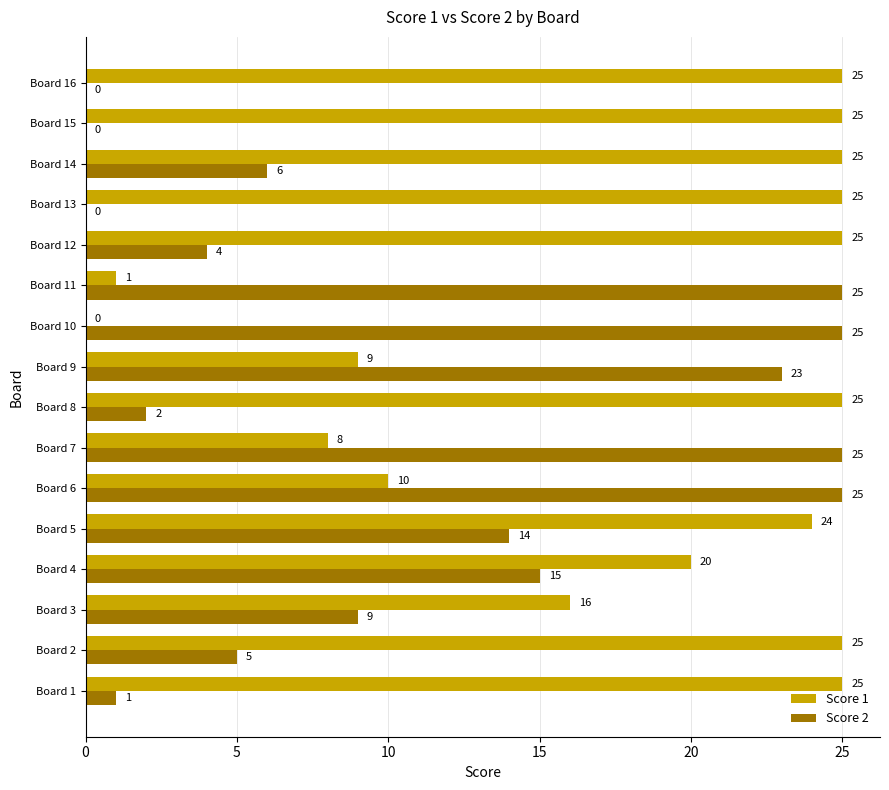

What is the maximum value shown in the chart?

25